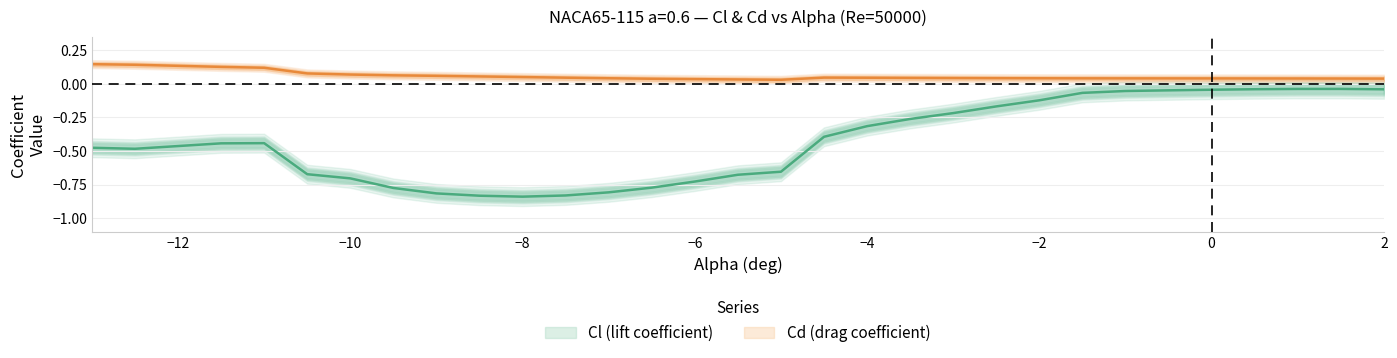

Rank the series by their maximum value, from lowest to highest.

Cl, Cd